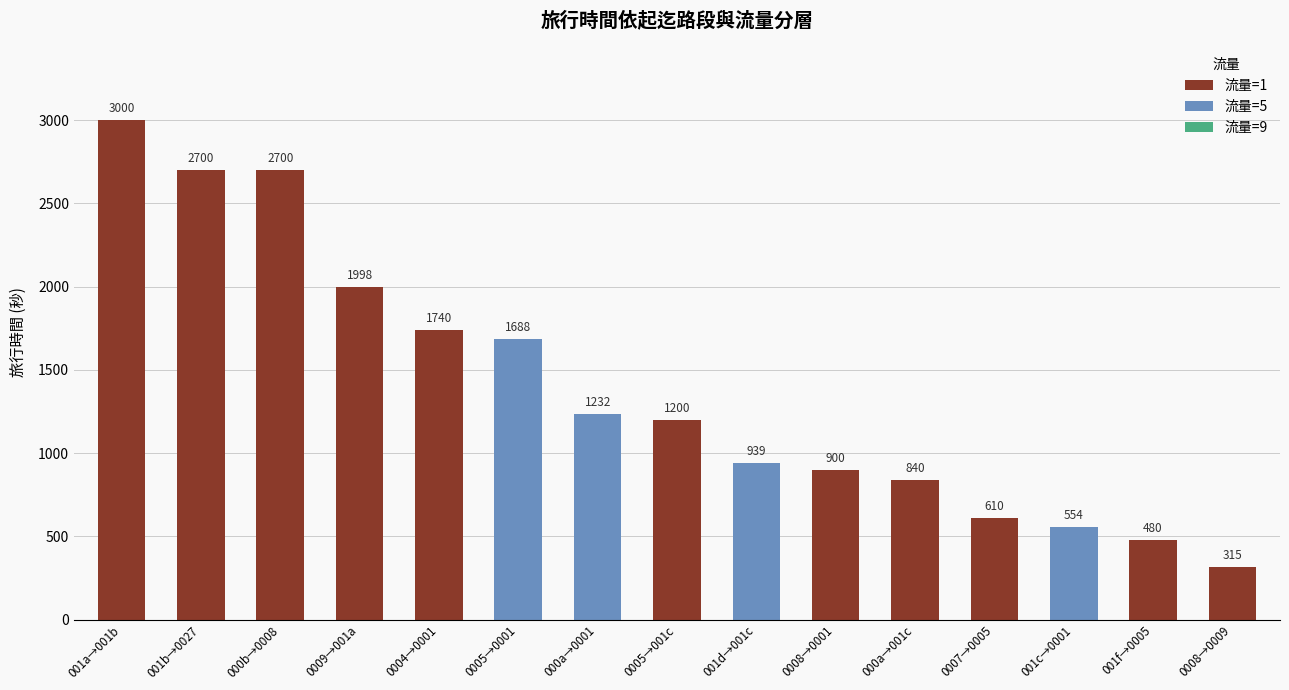

What is the sum of all 流量=1 values?

16483